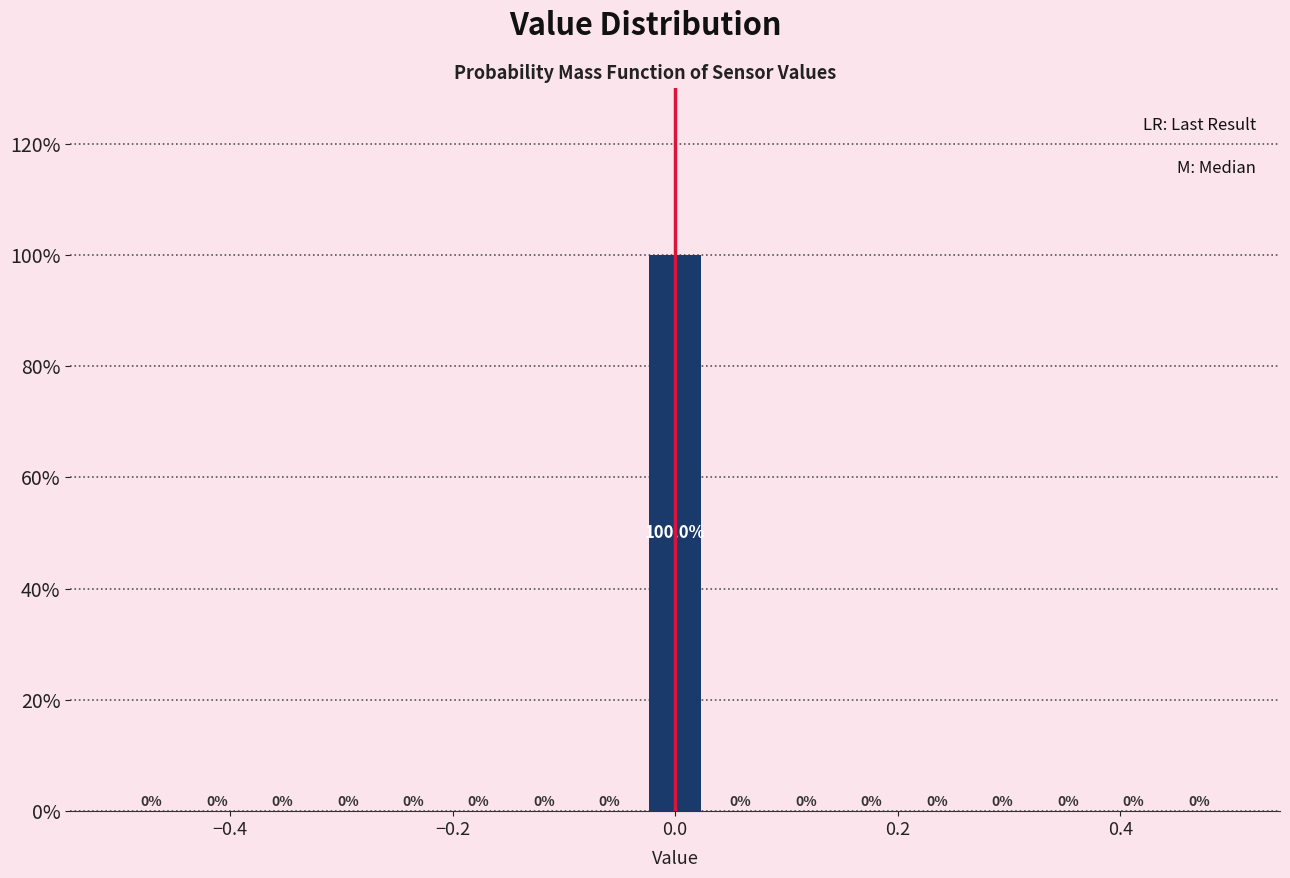

Around what value on the x-axis is the tallest bar? Give the approximate position of its centre, as read against the axis.

0.00